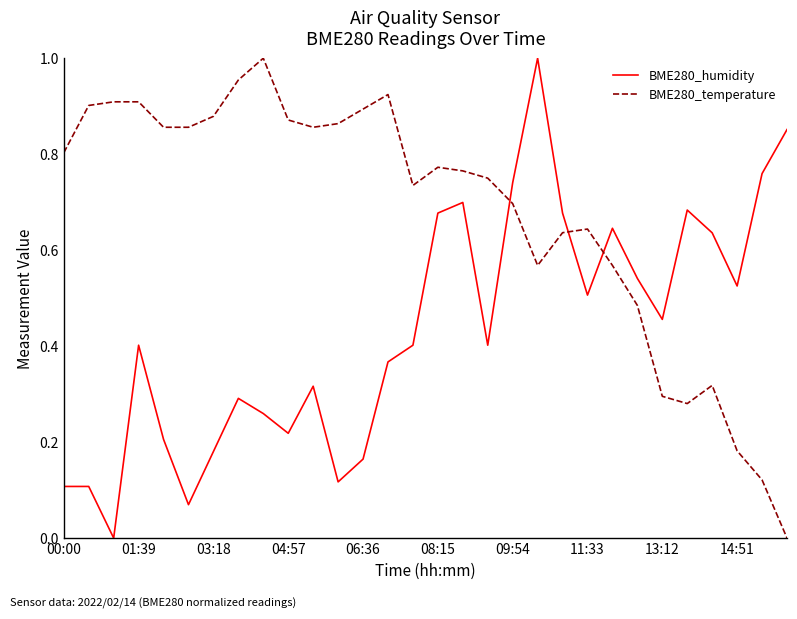

Which series has the largest total across all categories?

BME280_temperature